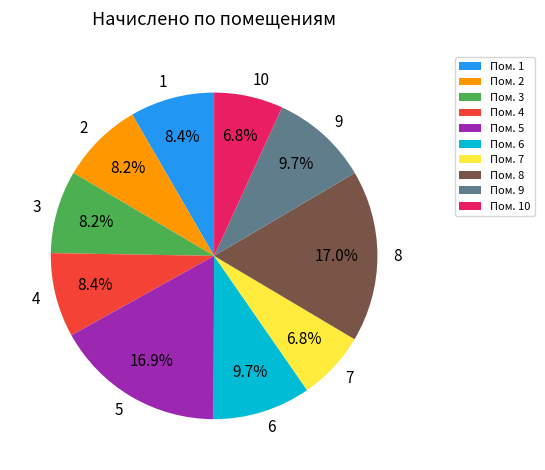

Is there a majority slice in this chart?

No